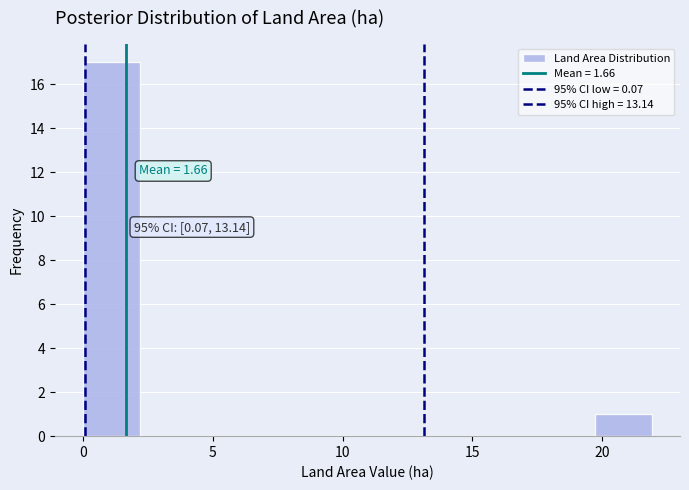

Over which range of the x-axis is the bar tallest?

0.0 to 2.0